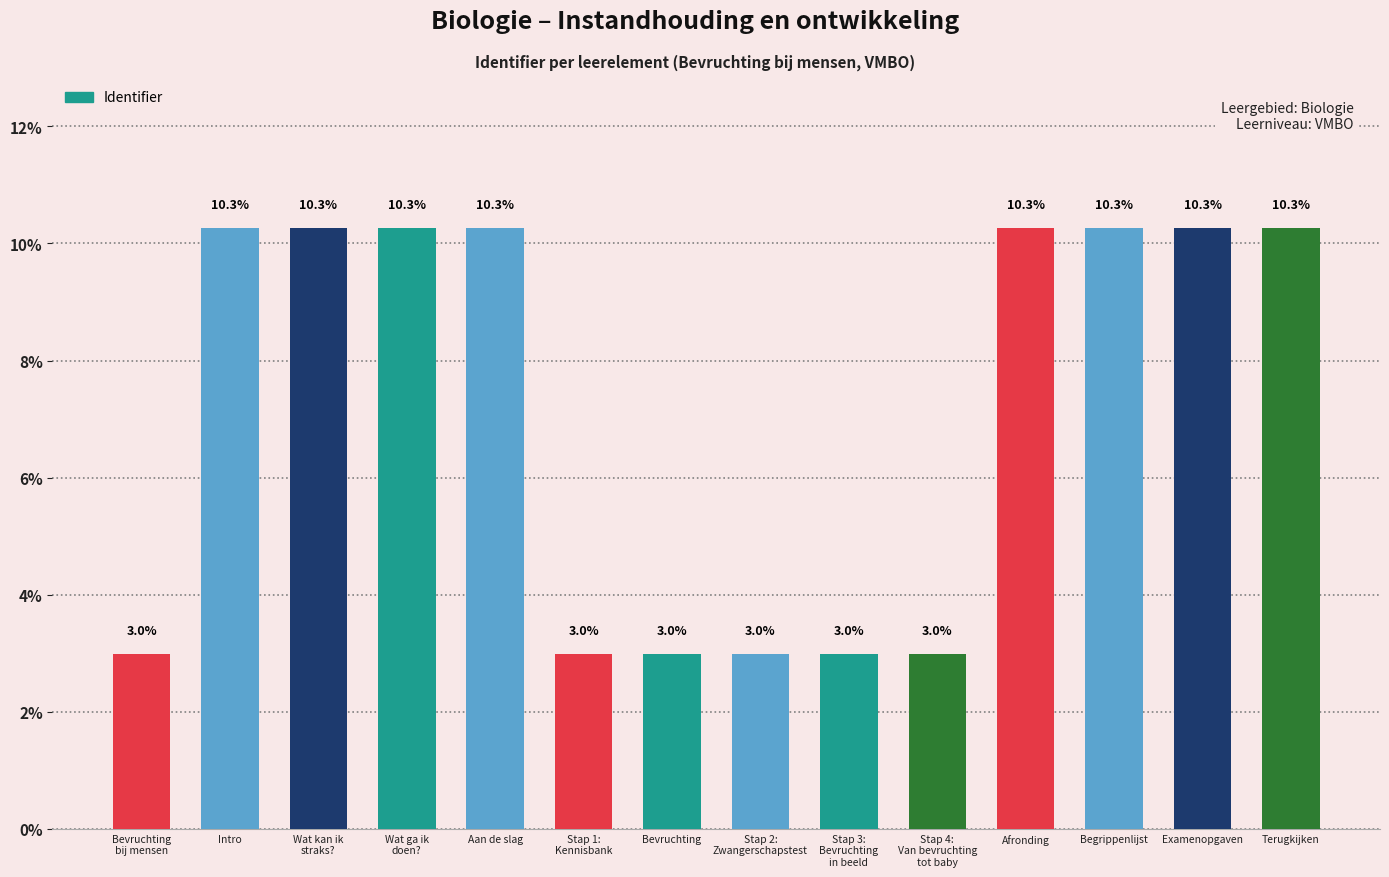

What is the sum of all values?

100.0